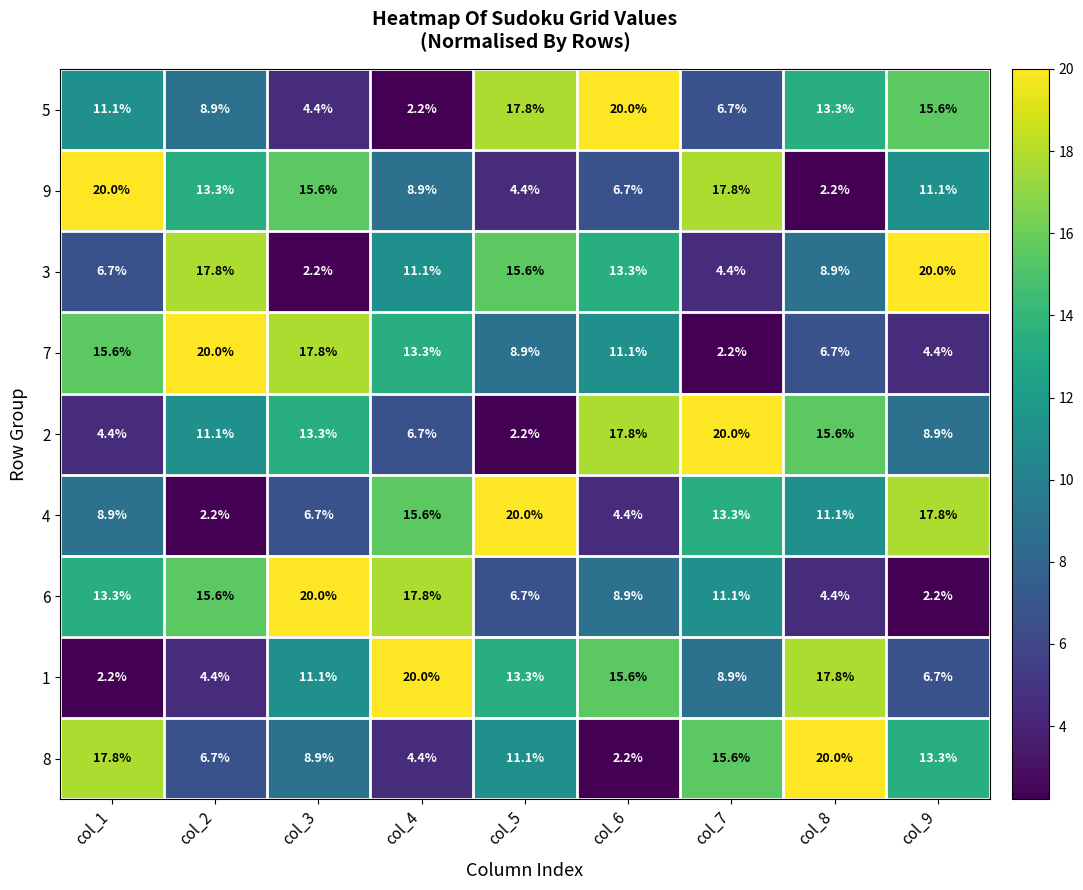

What is the total value across all series at col_7?

100.0